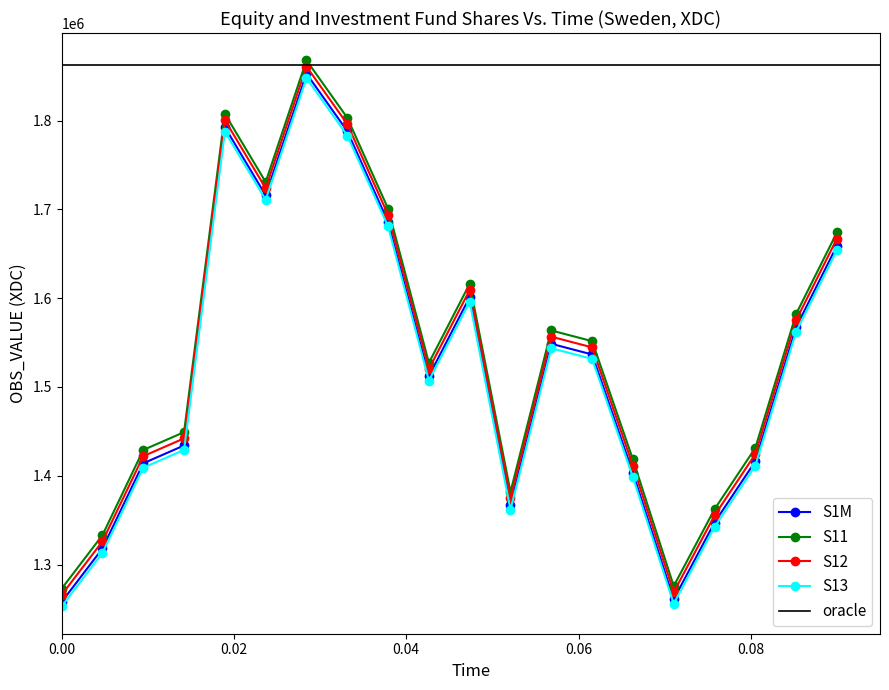

What is the minimum value for S1M?

1257819